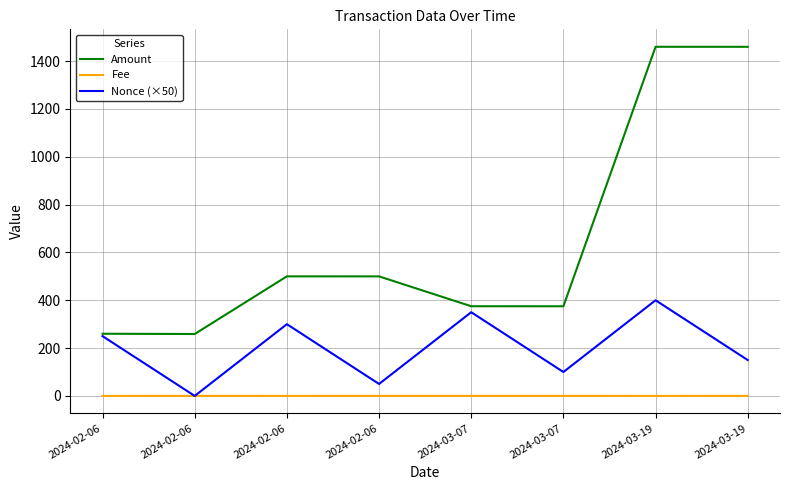

What are all the series names shown in the legend?

Amount, Fee, Nonce (×50)